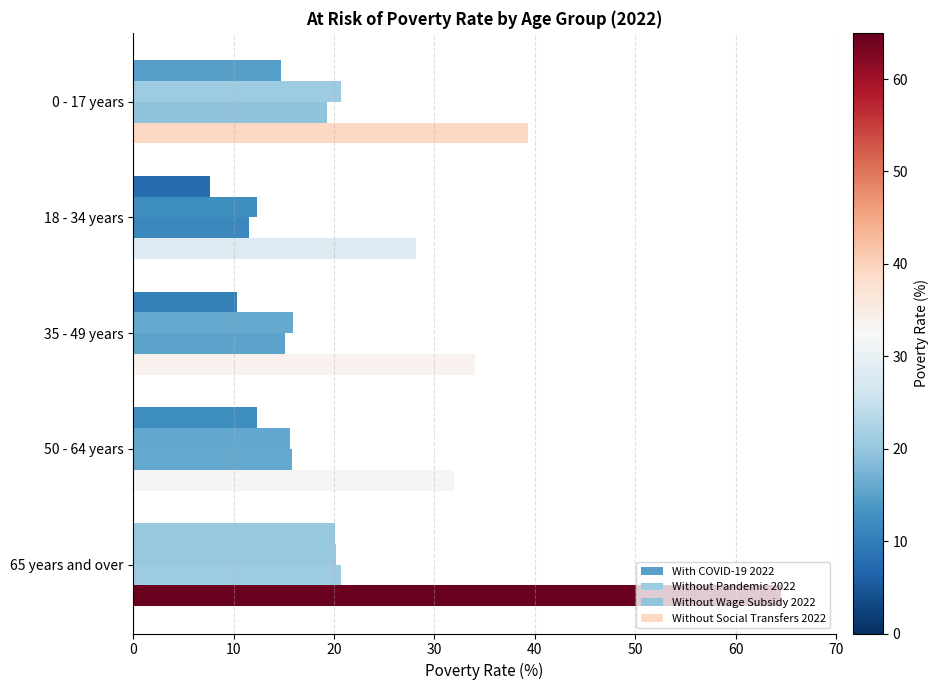

How many data points does each series have?

5